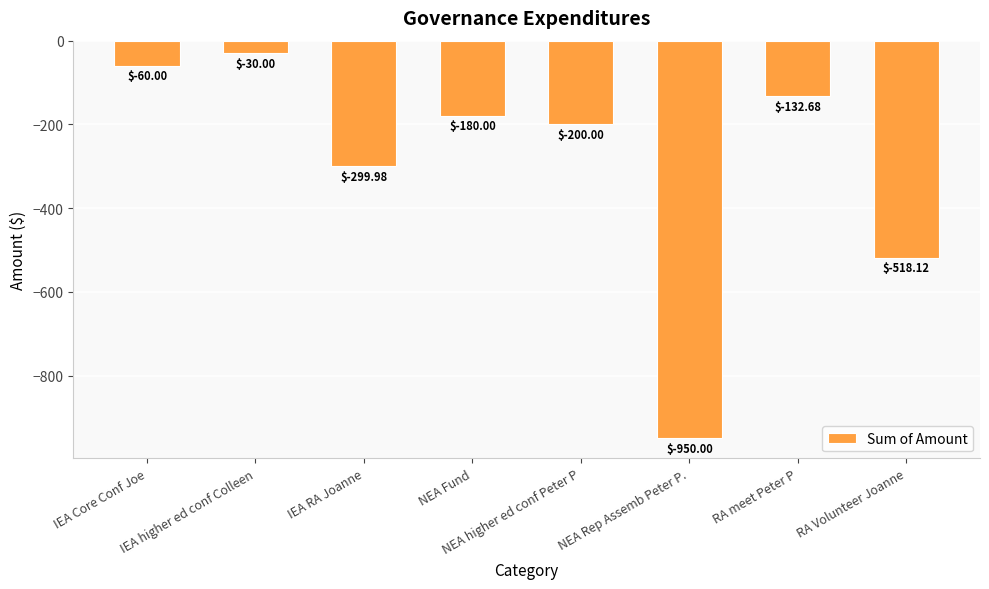

What is the value of the 3rd bar from the left?

-300.0